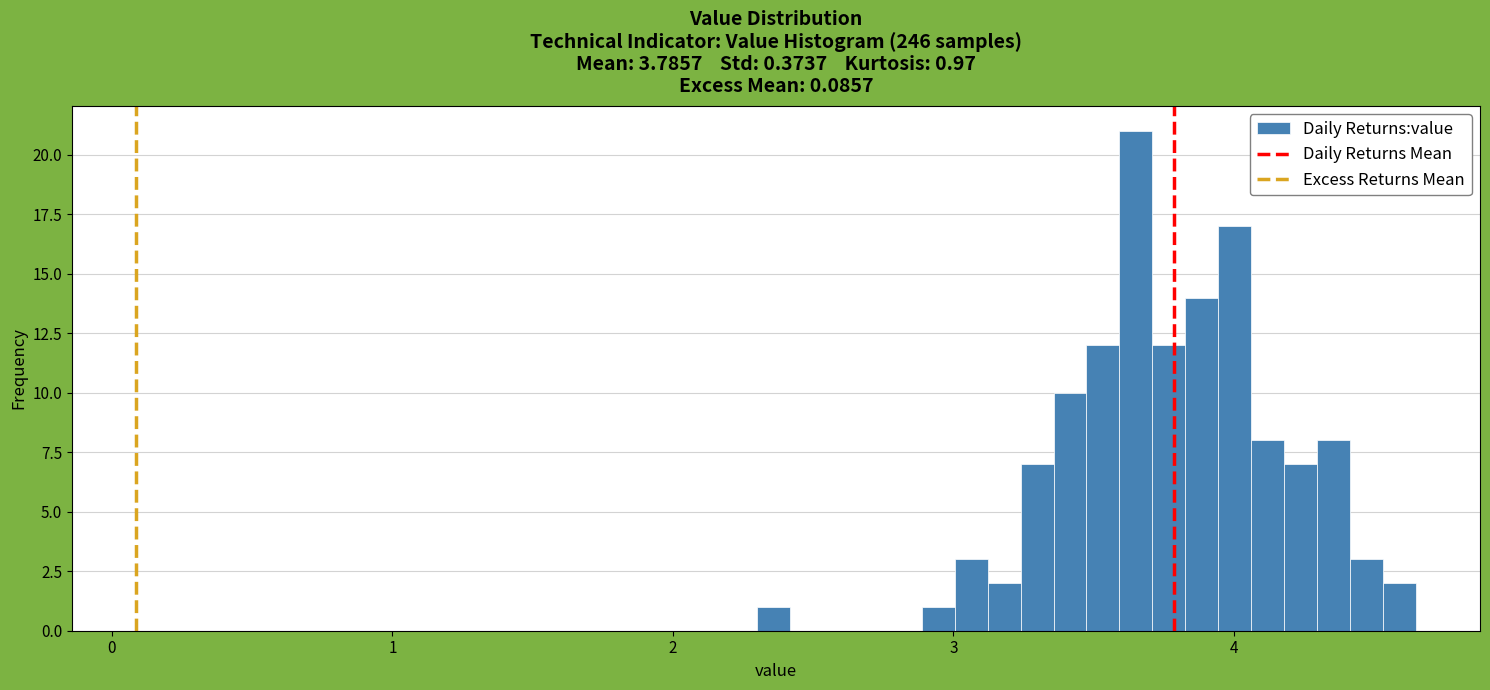

Read against the x-axis, roughly where is the centre of the tallest bar?

3.7